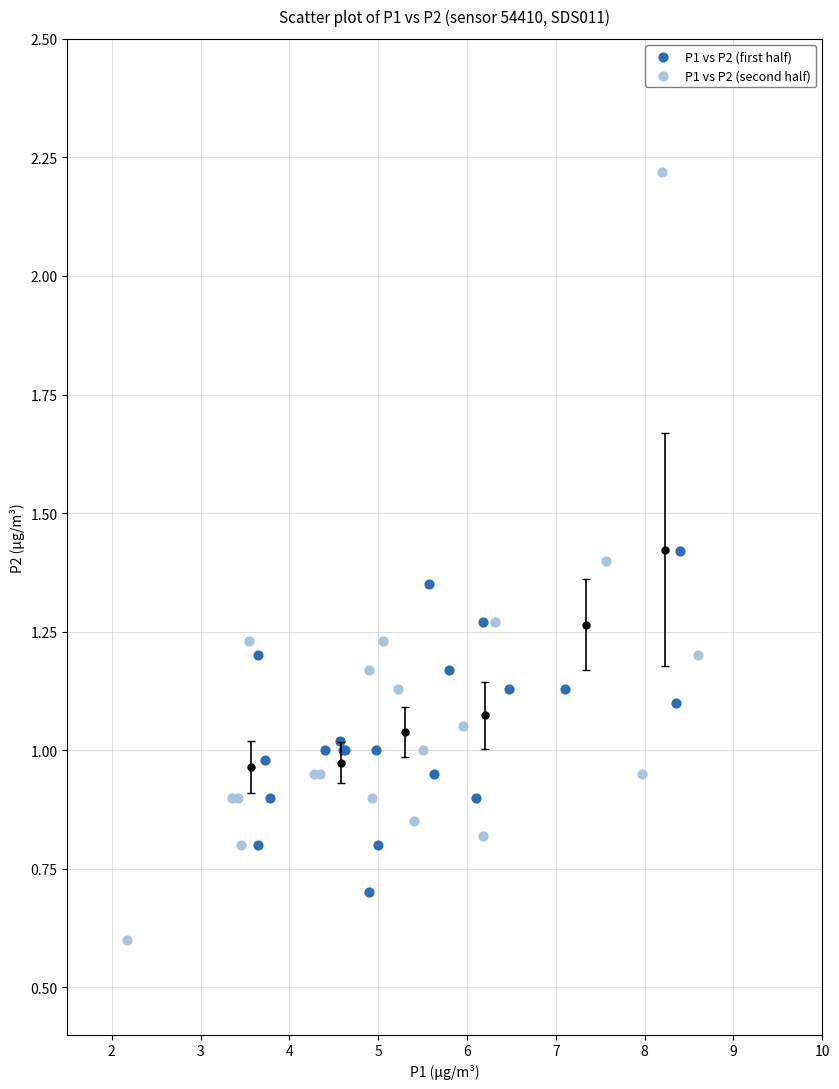

Which series contains the highest Y value?

P1 vs P2 (second half)